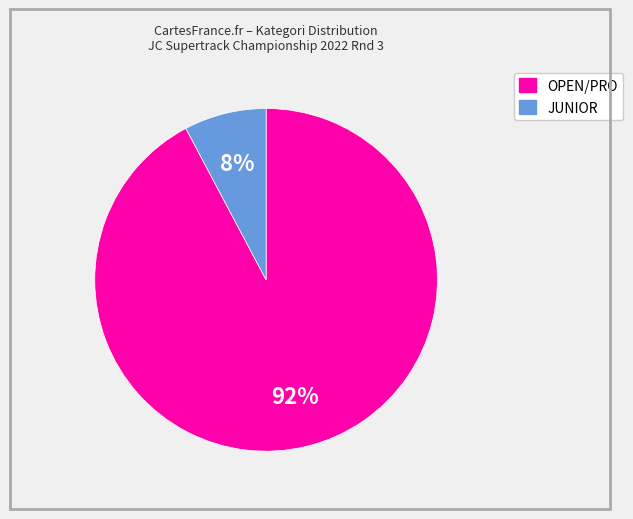

Does any single category account for the majority?

Yes